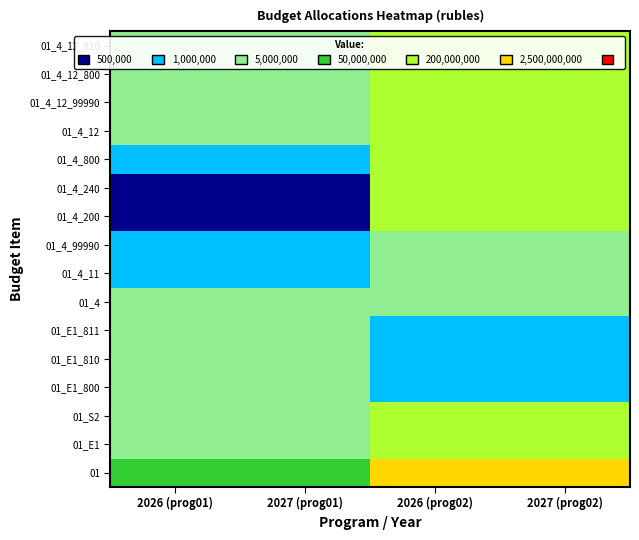

Reading left to right, transcribe all the data shown in this chart.

01: 2026 (prog01)=7289300	2027 (prog01)=7310000	2026 (prog02)=2331594400	2027 (prog02)=2331623300
01_E1: 2026 (prog01)=3501400	2027 (prog01)=3501400	2026 (prog02)=68658200	2027 (prog02)=68687100
01_S2: 2026 (prog01)=3501400	2027 (prog01)=3501400	2026 (prog02)=68658200	2027 (prog02)=68687100
01_E1_800: 2026 (prog01)=3326300	2027 (prog01)=3326300	2026 (prog02)=718700	2027 (prog02)=718700
01_E1_810: 2026 (prog01)=3326300	2027 (prog01)=3326300	2026 (prog02)=718700	2027 (prog02)=718700
01_E1_811: 2026 (prog01)=3326300	2027 (prog01)=3326300	2026 (prog02)=718700	2027 (prog02)=718700
01_4: 2026 (prog01)=3787900	2027 (prog01)=3808600	2026 (prog02)=1500200	2027 (prog02)=1527300
01_4_11: 2026 (prog01)=787900	2027 (prog01)=808600	2026 (prog02)=1500200	2027 (prog02)=1527300
01_4_99990: 2026 (prog01)=787900	2027 (prog01)=808600	2026 (prog02)=1500200	2027 (prog02)=1527300
01_4_200: 2026 (prog01)=270000	2027 (prog01)=270000	2026 (prog02)=66439300	2027 (prog02)=66441100
01_4_240: 2026 (prog01)=270000	2027 (prog01)=270000	2026 (prog02)=66439300	2027 (prog02)=66441100
01_4_800: 2026 (prog01)=517900	2027 (prog01)=538600	2026 (prog02)=66439300	2027 (prog02)=66441100
01_4_12: 2026 (prog01)=3000000	2027 (prog01)=3000000	2026 (prog02)=68687100	2027 (prog02)=68687100
01_4_12_99990: 2026 (prog01)=3000000	2027 (prog01)=3000000	2026 (prog02)=68687100	2027 (prog02)=68687100
01_4_12_800: 2026 (prog01)=3000000	2027 (prog01)=3000000	2026 (prog02)=68687100	2027 (prog02)=68687100
01_4_12_810: 2026 (prog01)=3000000	2027 (prog01)=3000000	2026 (prog02)=68687100	2027 (prog02)=68687100